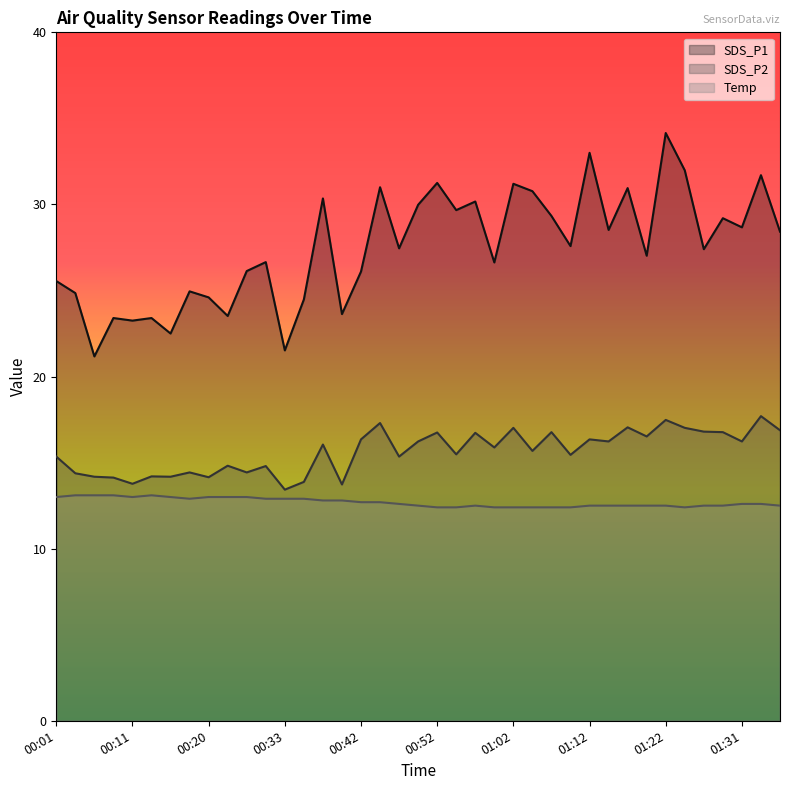

What is the approximate value of SDS_P1 at 01:24?

32.0